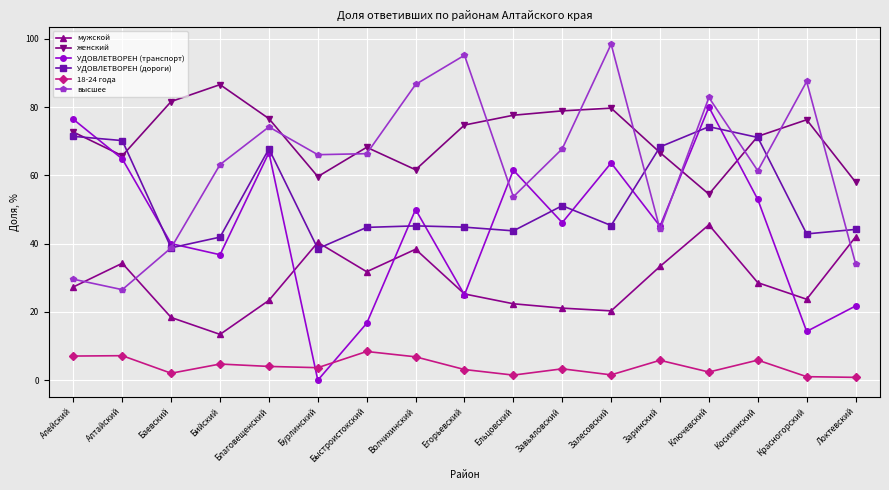

Where do мужской and УДОВЛЕТВОРЕН (дороги) first cross each other?

Благовещенский and Бурлинский